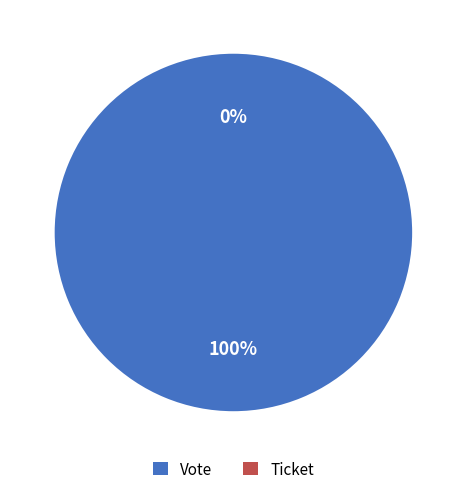

To the nearest percent, what is the difference between the largest and smallest slice percentages?

100%